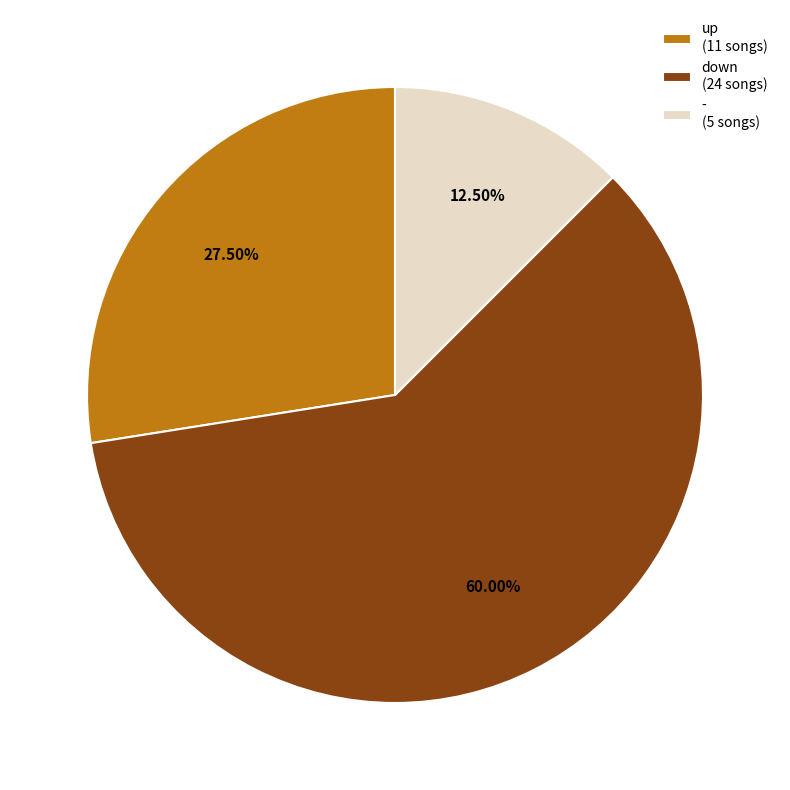

How many slices are in this pie chart?

3